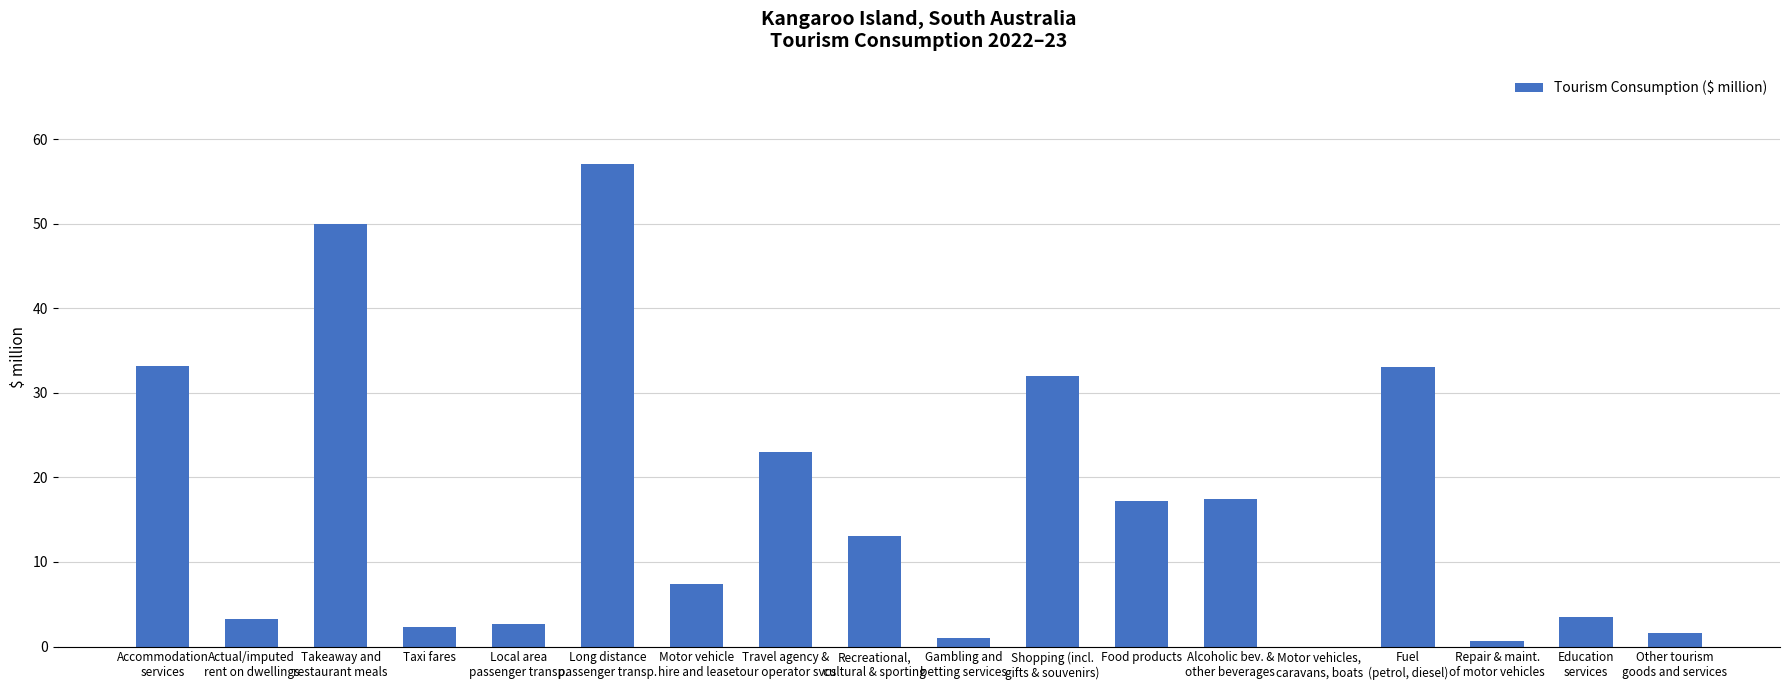

Is it true that the value at Taxi fares is 2.3?

True